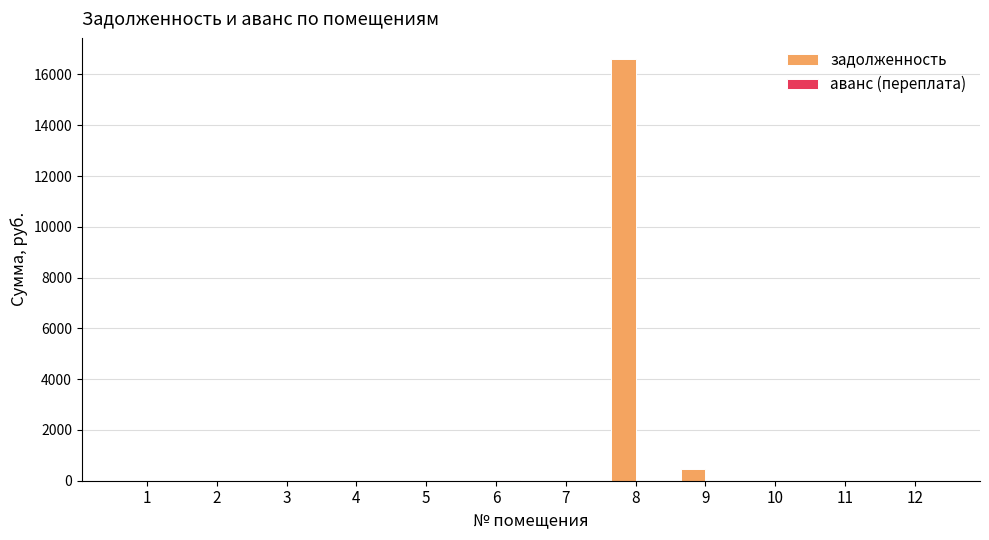

What is the average value of the задолженность series?

1424.2